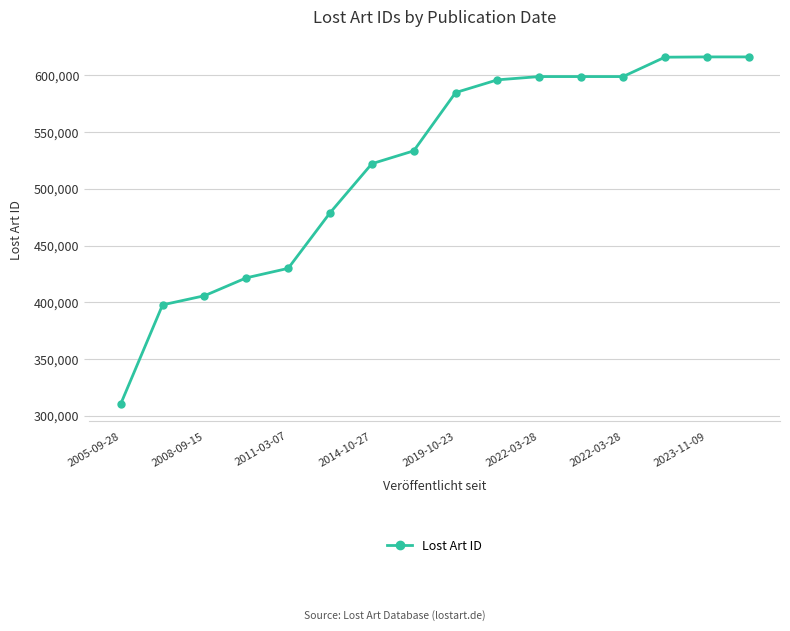

What is the value of the 9th point from the left?

584761